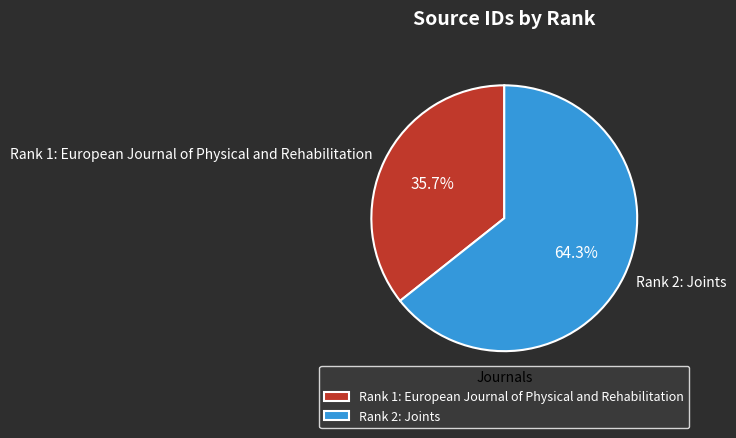

To the nearest percent, what is the difference between the largest and smallest slice percentages?

29%